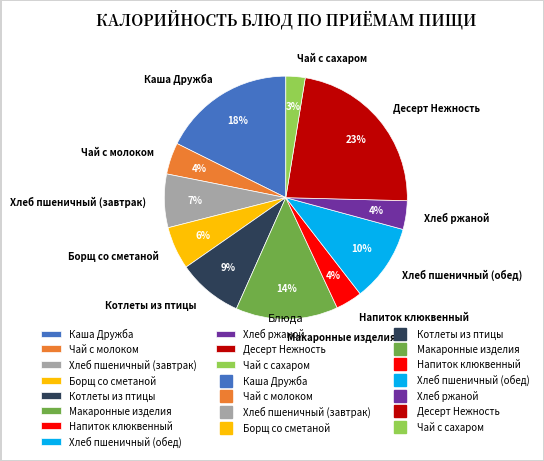

True or false: Борщ со сметаной accounts for 6% of the total.

True